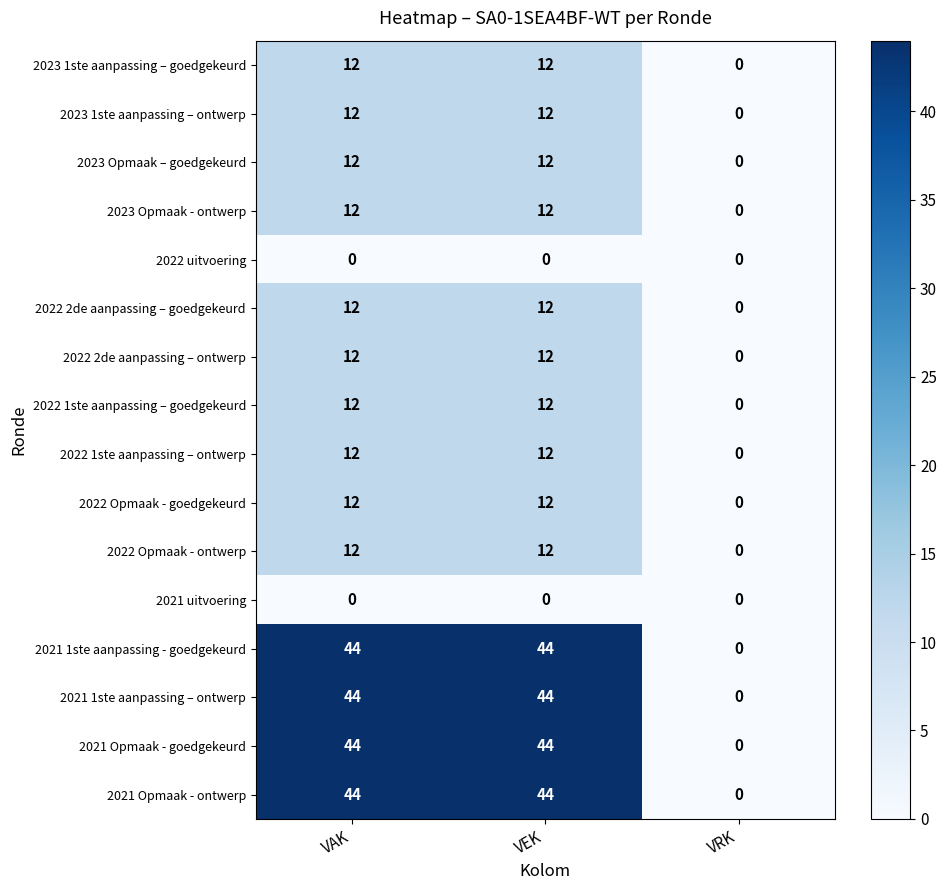

Count the 2022 1ste aanpassing – ontwerp values in the range 0 to 12.

3